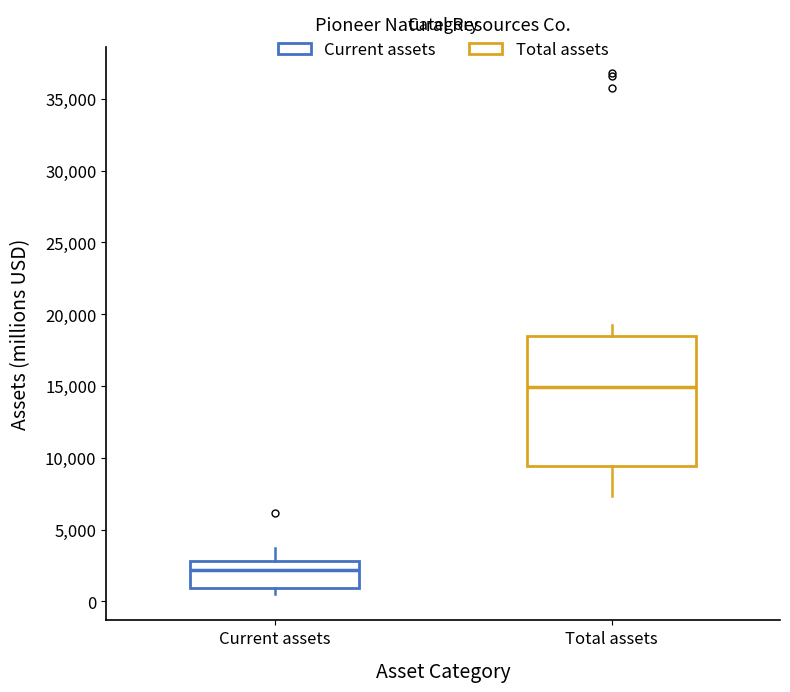

Comparing the boxes themselves (not the whiskers), which one is the tallest?

Total assets